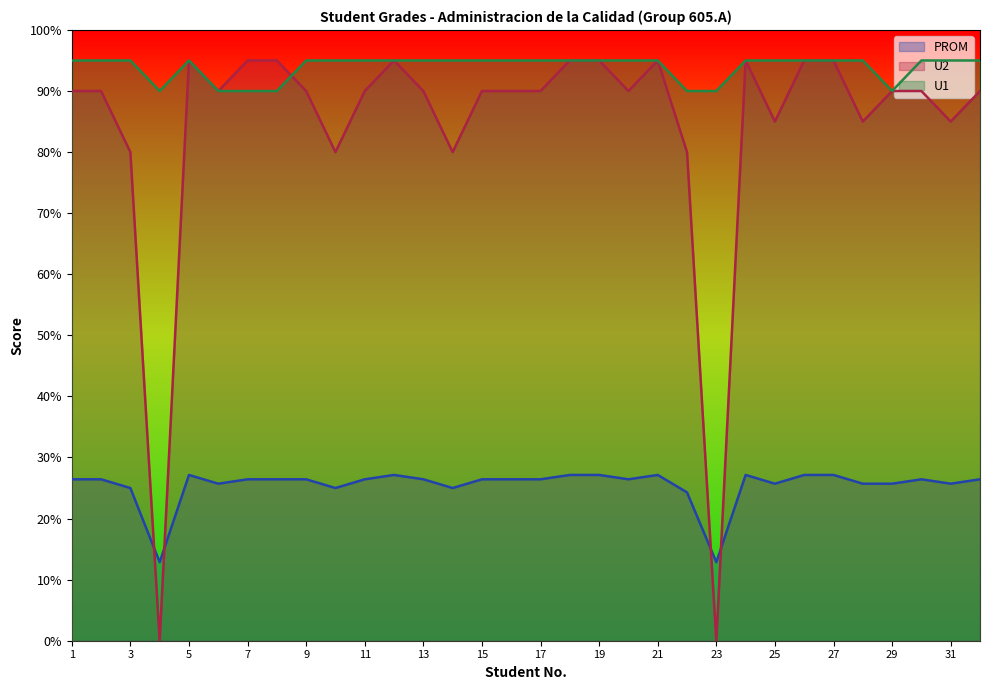

What is the value of the U1 point at the 5th from the left?

95.0